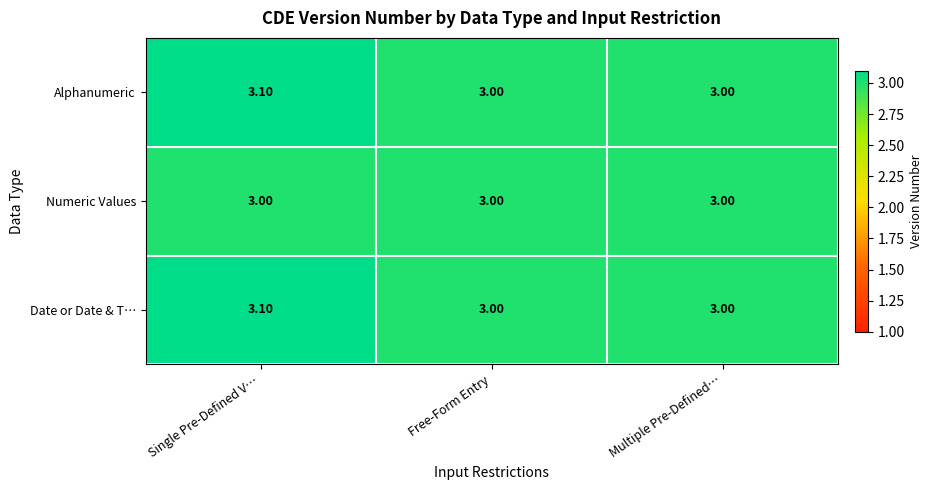

What is the sum of the Alphanumeric values at Multiple Pre-Defined… and Free-Form Entry?

6.0